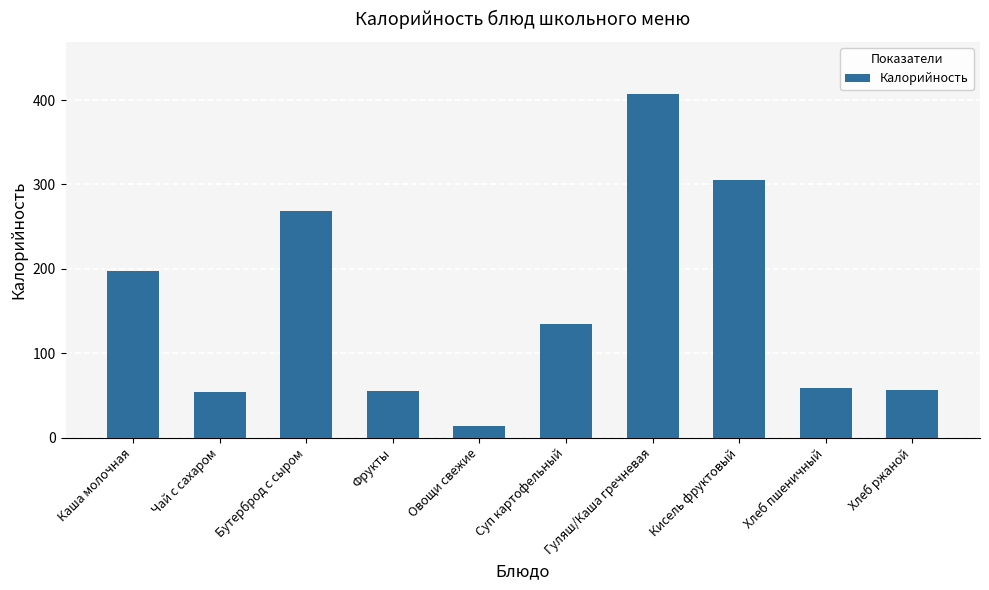

Between Чай с сахаром and Овощи свежие, which is larger?

Чай с сахаром